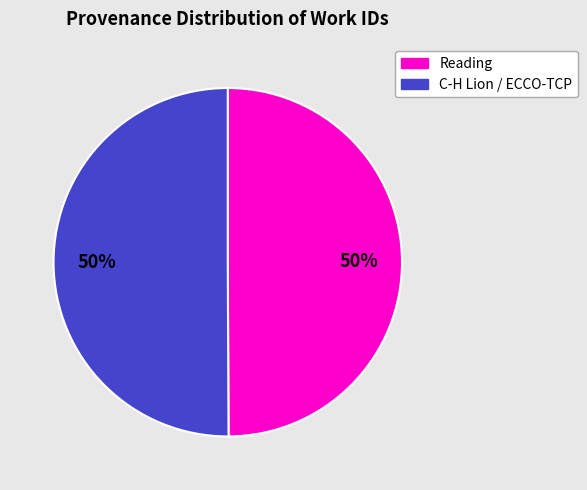

Approximately how many times larger is the value at Reading compared to C-H Lion / ECCO-TCP?

1.0